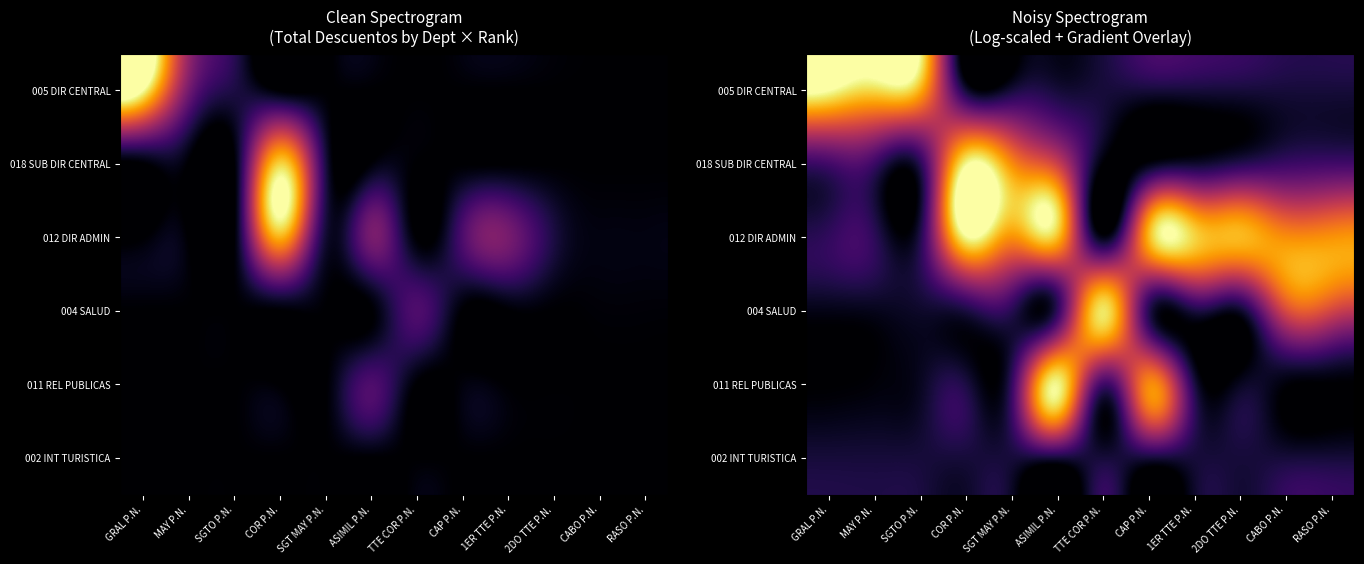

List the labels in order of 002 INT TURISTICA value, smallest first.

GRAL P.N., MAY P.N., SGTO P.N., 2DO TTE P.N., CABO P.N., RASO P.N., COR P.N., 1ER TTE P.N., SGT MAY P.N., ASIMIL P.N., TTE COR P.N., CAP P.N.